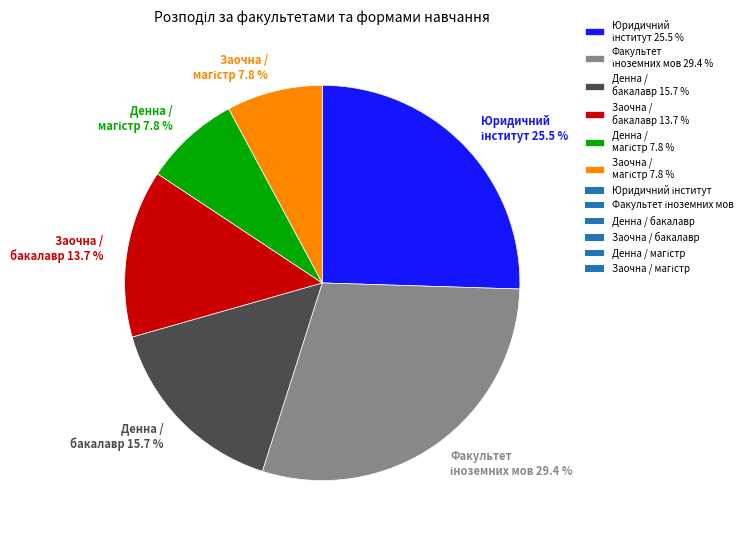

To the nearest percent, what is the average slice percentage?

17%